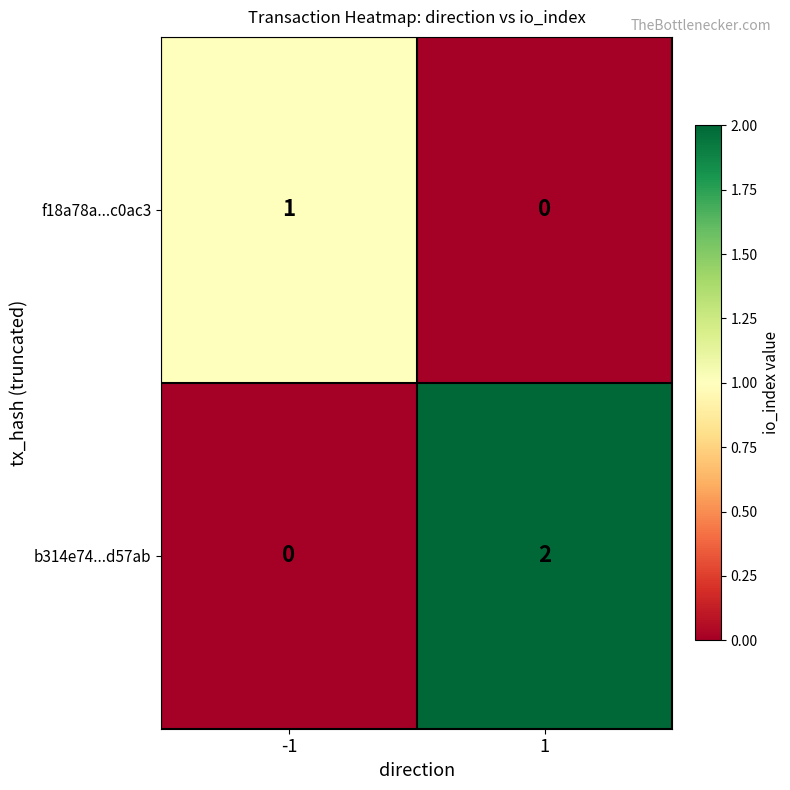

List the series in order of their overall mean, highest first.

b314e74...d57ab, f18a78a...c0ac3